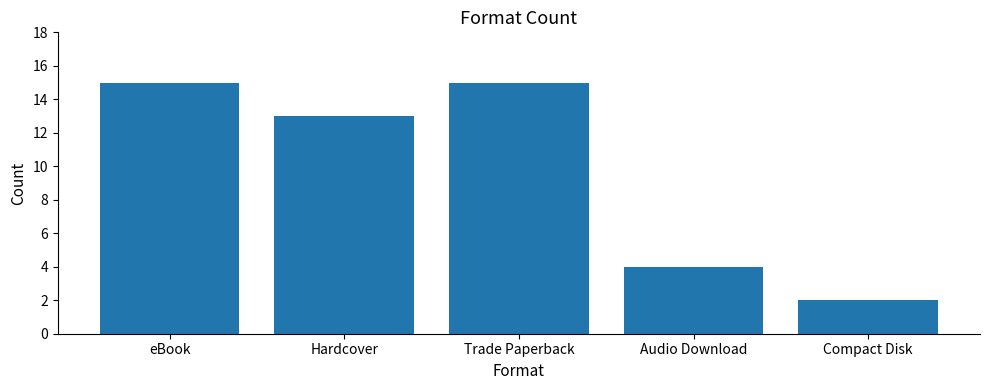

Which has a higher value, Trade Paperback or Hardcover?

Trade Paperback